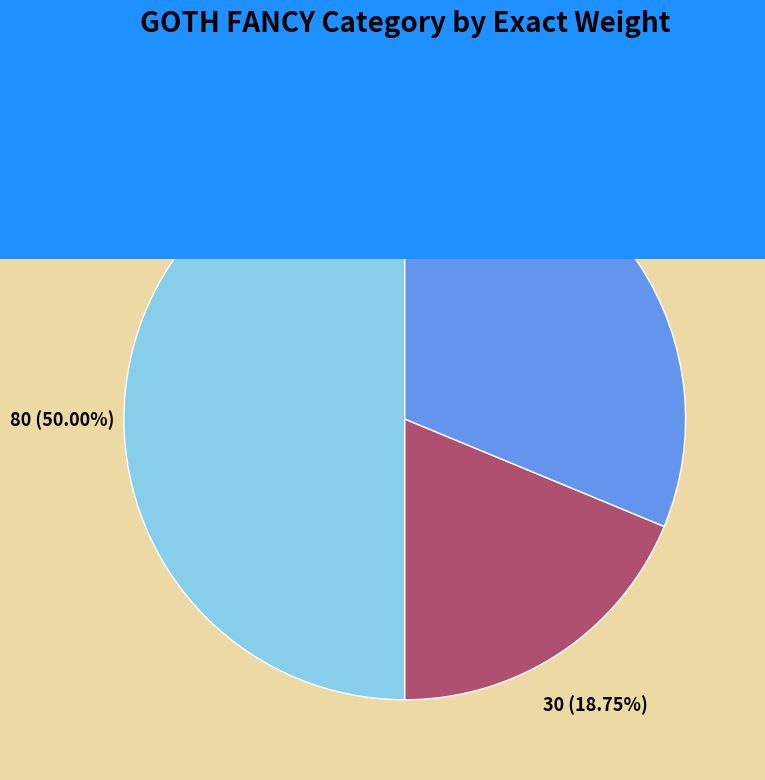

Count the number of slices in the pie.

3